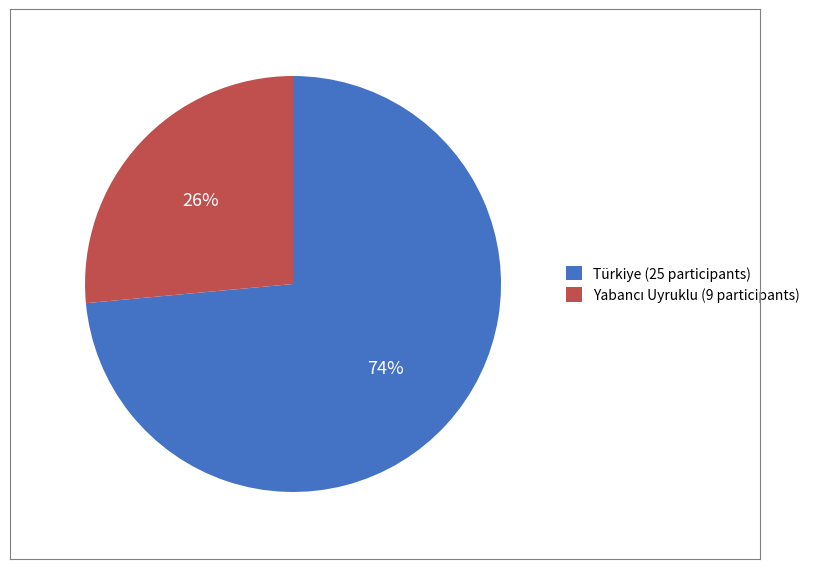

Is there any slice that represents more than half of the pie?

Yes